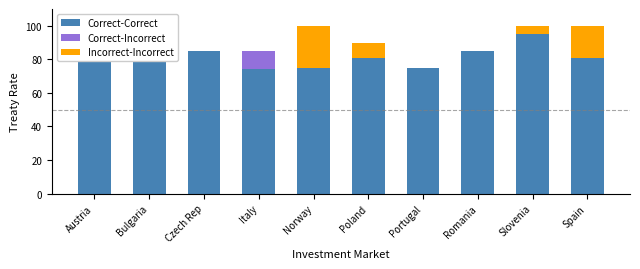

What are all the series names shown in the legend?

Correct-Correct, Correct-Incorrect, Incorrect-Incorrect